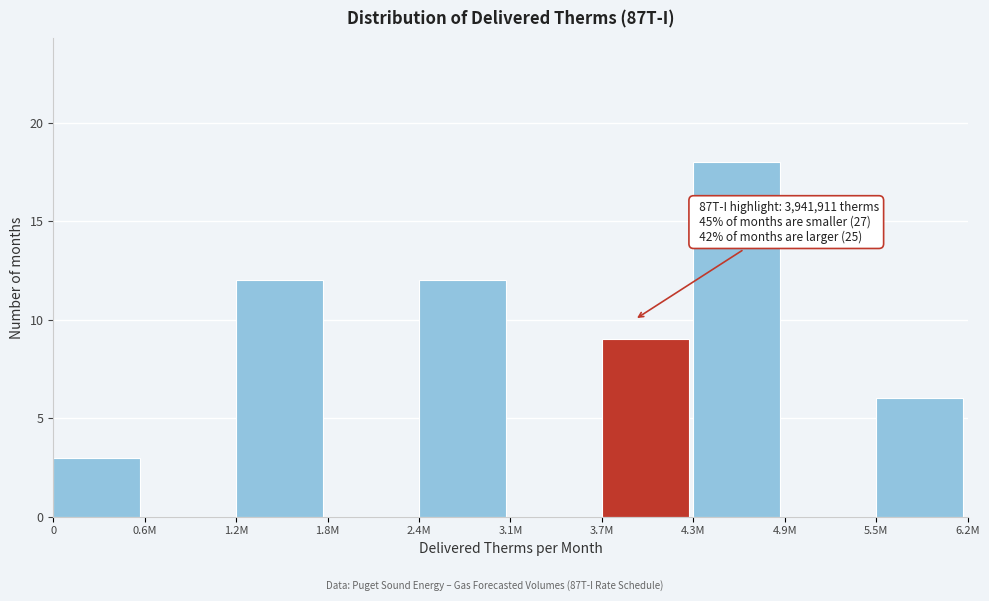

Reading left to right, extract all data points from this chart.

0=3	0.6M=0	1.2M=12	1.8M=0	2.4M=12	3.1M=0	3.7M=9	4.3M=18	4.9M=0	5.5M=6